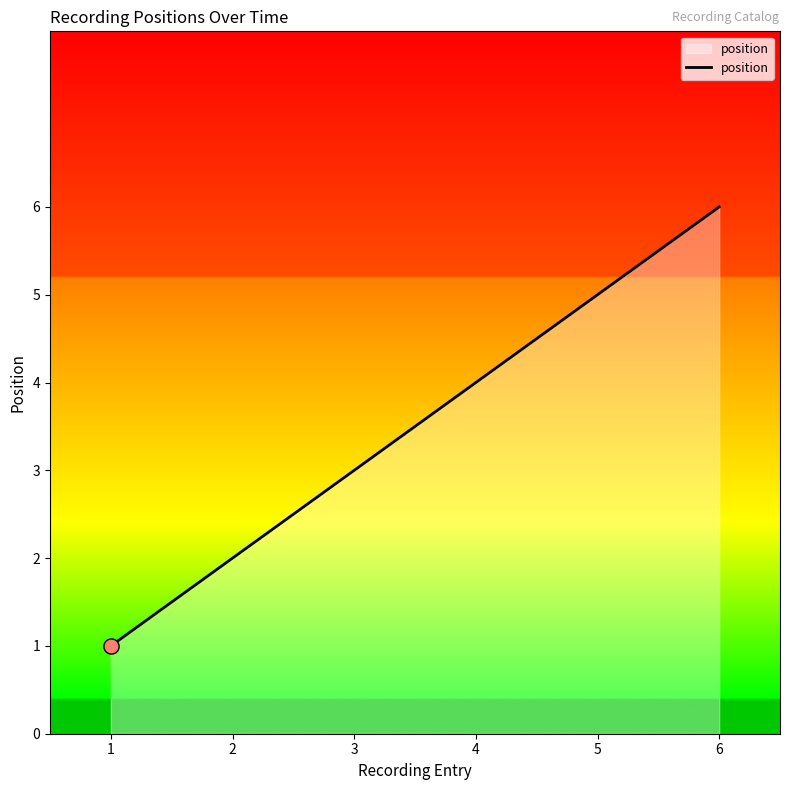

What is the change in value from 1 to 3?

+2